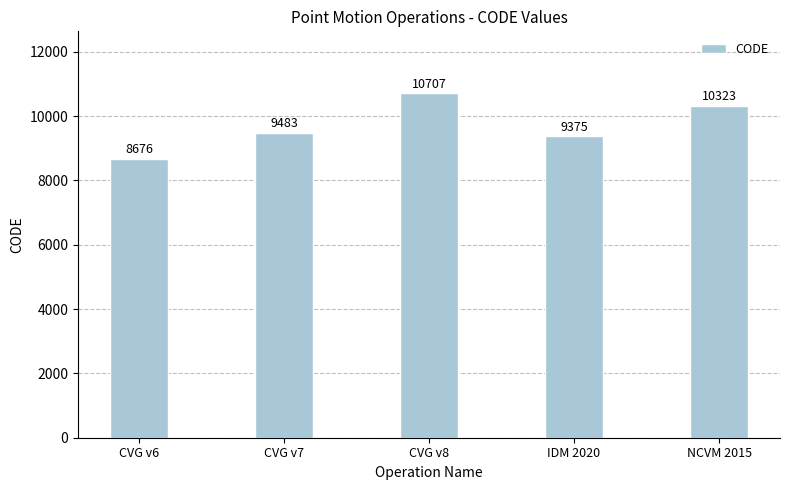

How many data points does each series have?

5